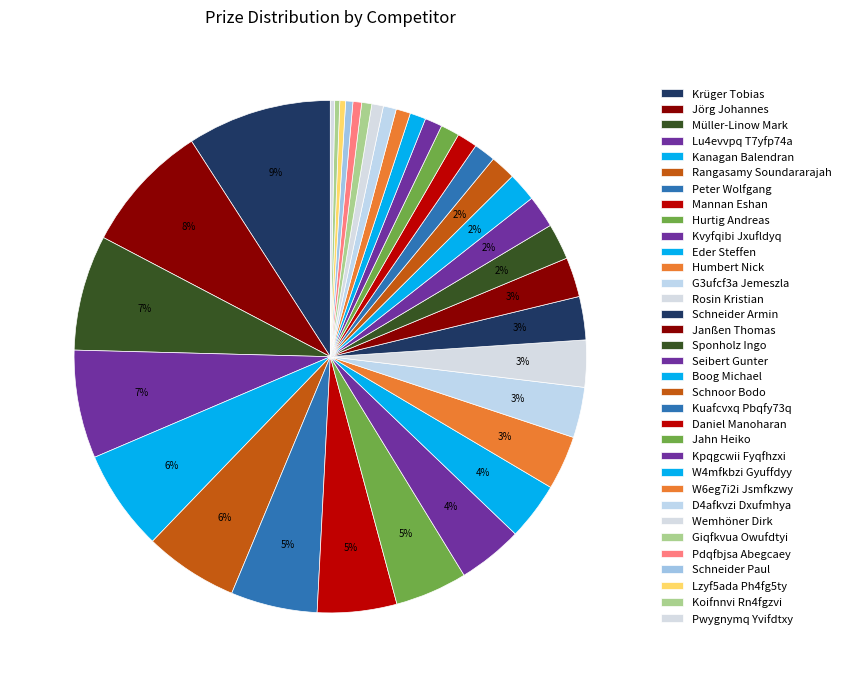

Which category has the smallest portion of the pie?

Pwygnymq Yvifdtxy